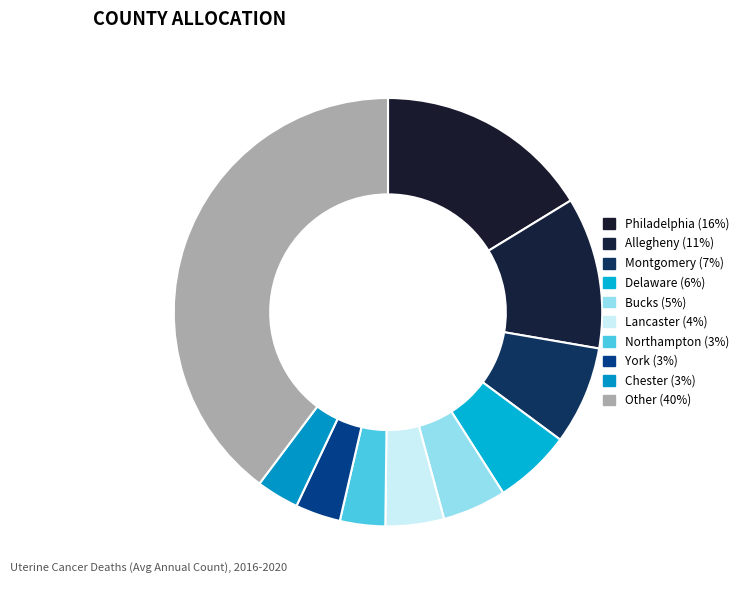

How many slices are in this pie chart?

10